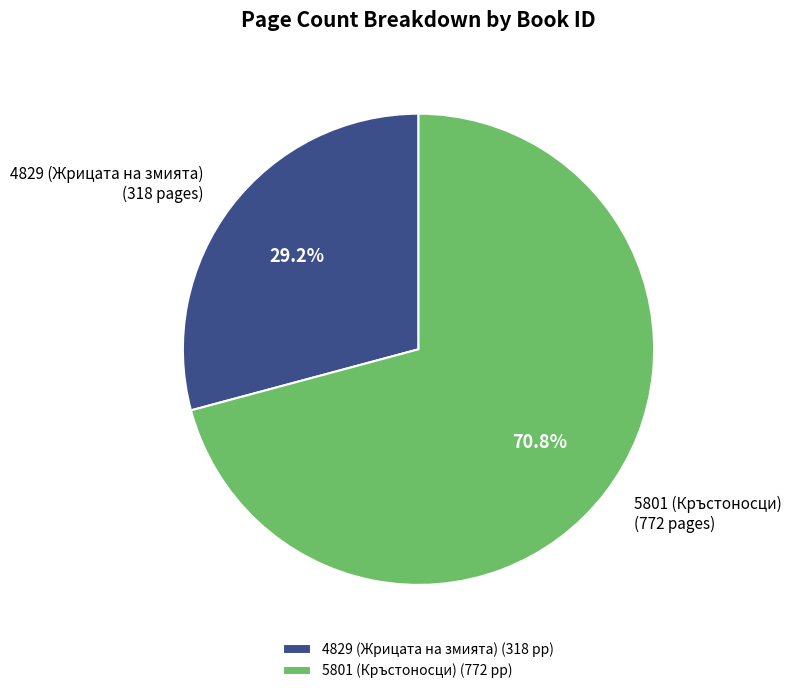

To the nearest percent, what is the difference between the 4829 (Жрицата на змията) and 5801 (Кръстоносци) slice percentages?

42%